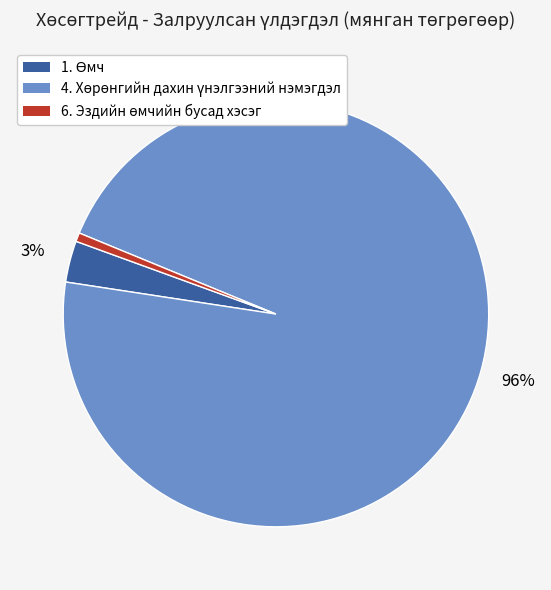

Does any single category account for the majority?

Yes